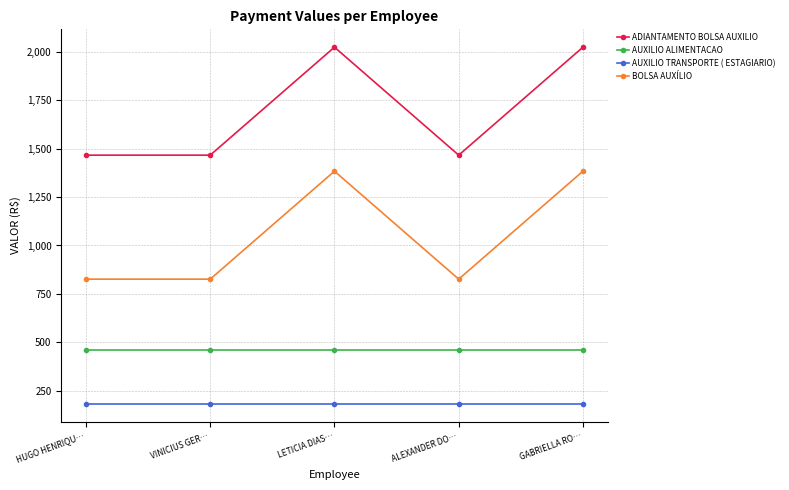

What is the sum of all ADIANTAMENTO BOLSA AUXILIO values?

8449.5